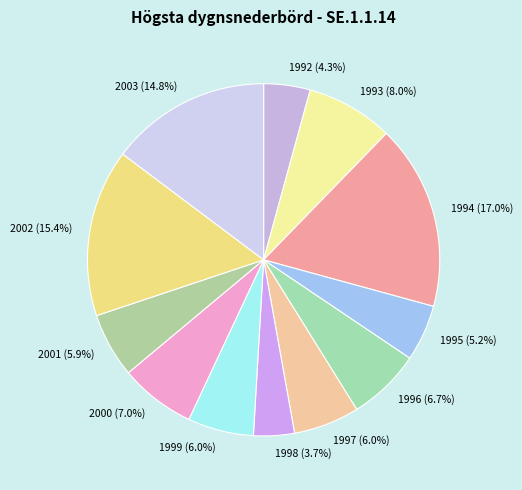

Combined, do 1992 and 1993 account for over 50%?

No